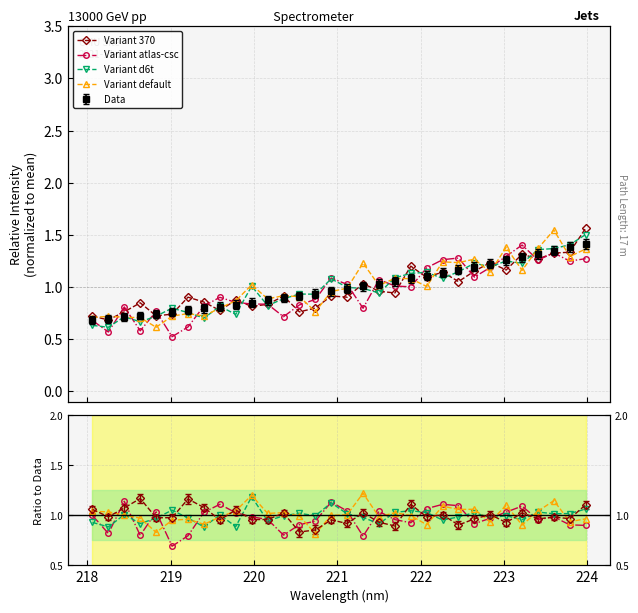

Does the chart display data point markers on the line(s)?

Yes